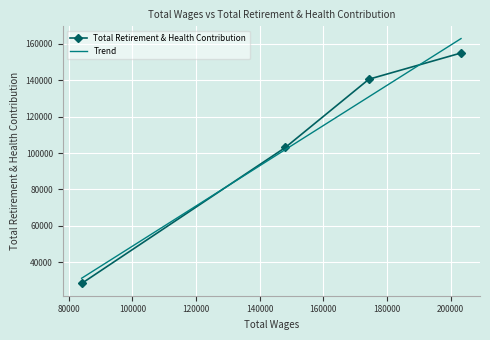

True or false: the data shows 103039 at 148085.0.

True